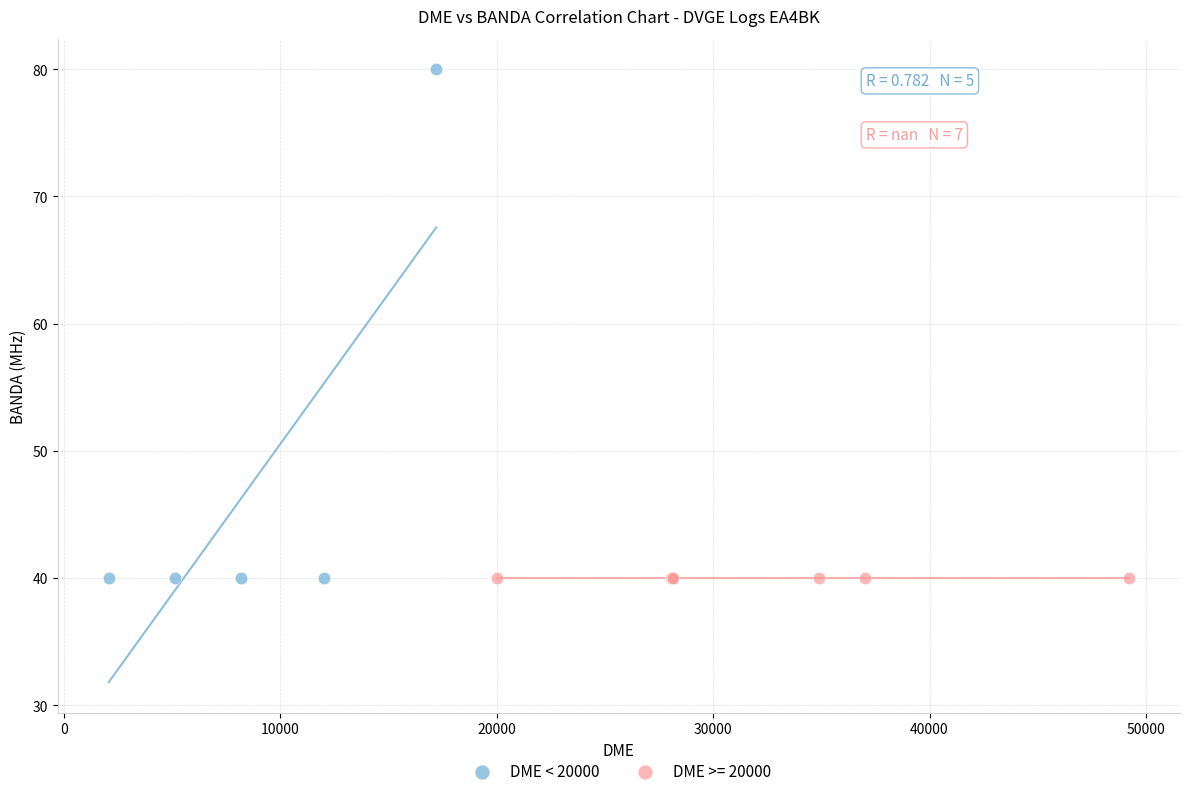

Which series reaches the maximum Y coordinate?

DME < 20000